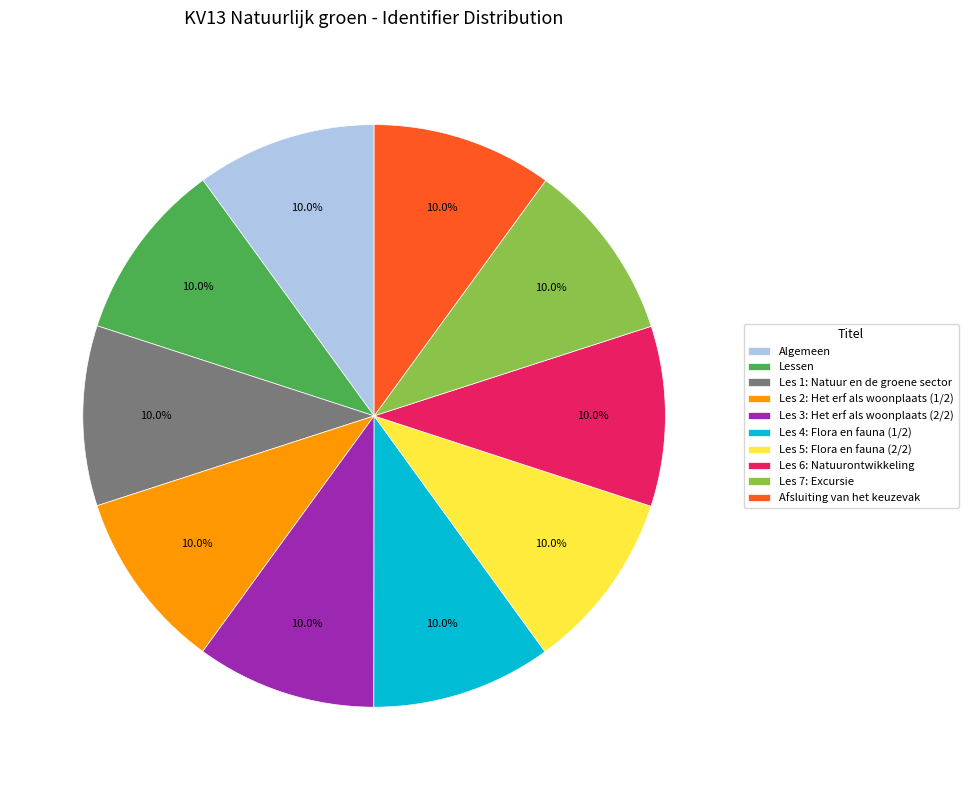

What is the total percentage of Afsluiting van het keuzevak and Les 1: Natuur en de groene sector?

20.0%